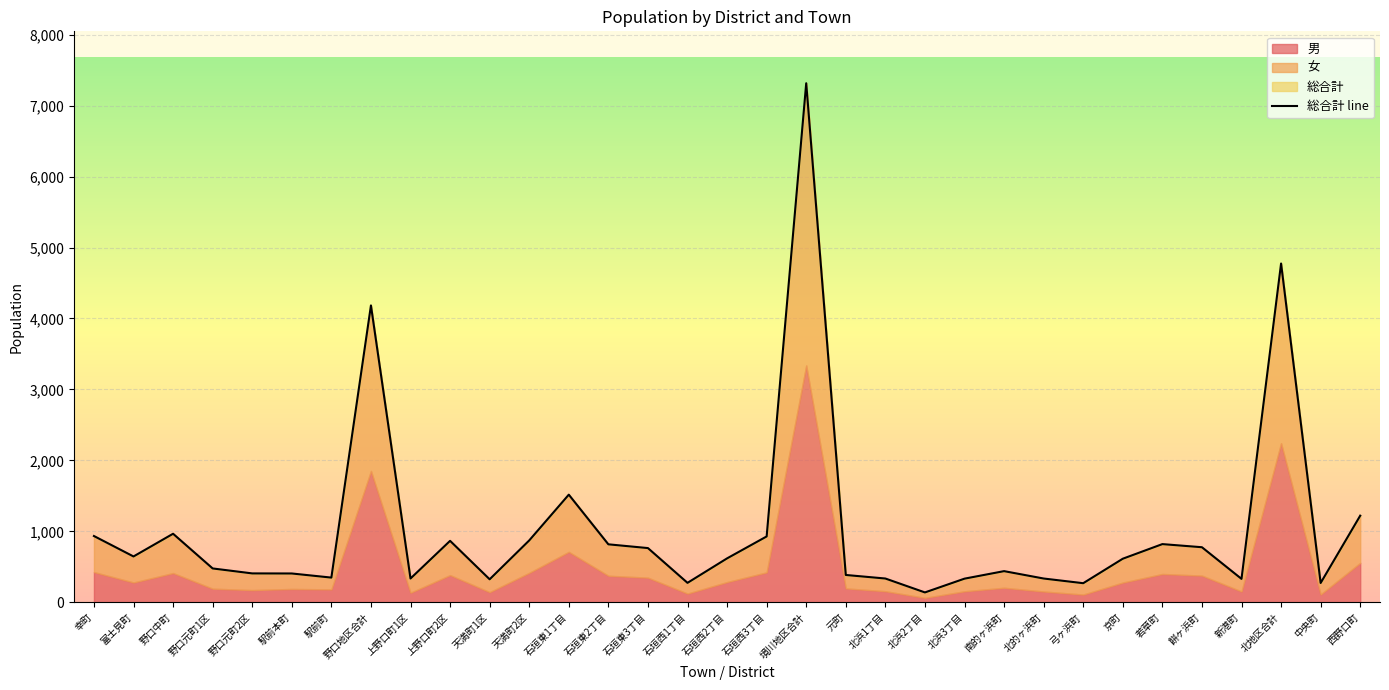

True or false: there are more than 0 points higher than both neighbors.

True